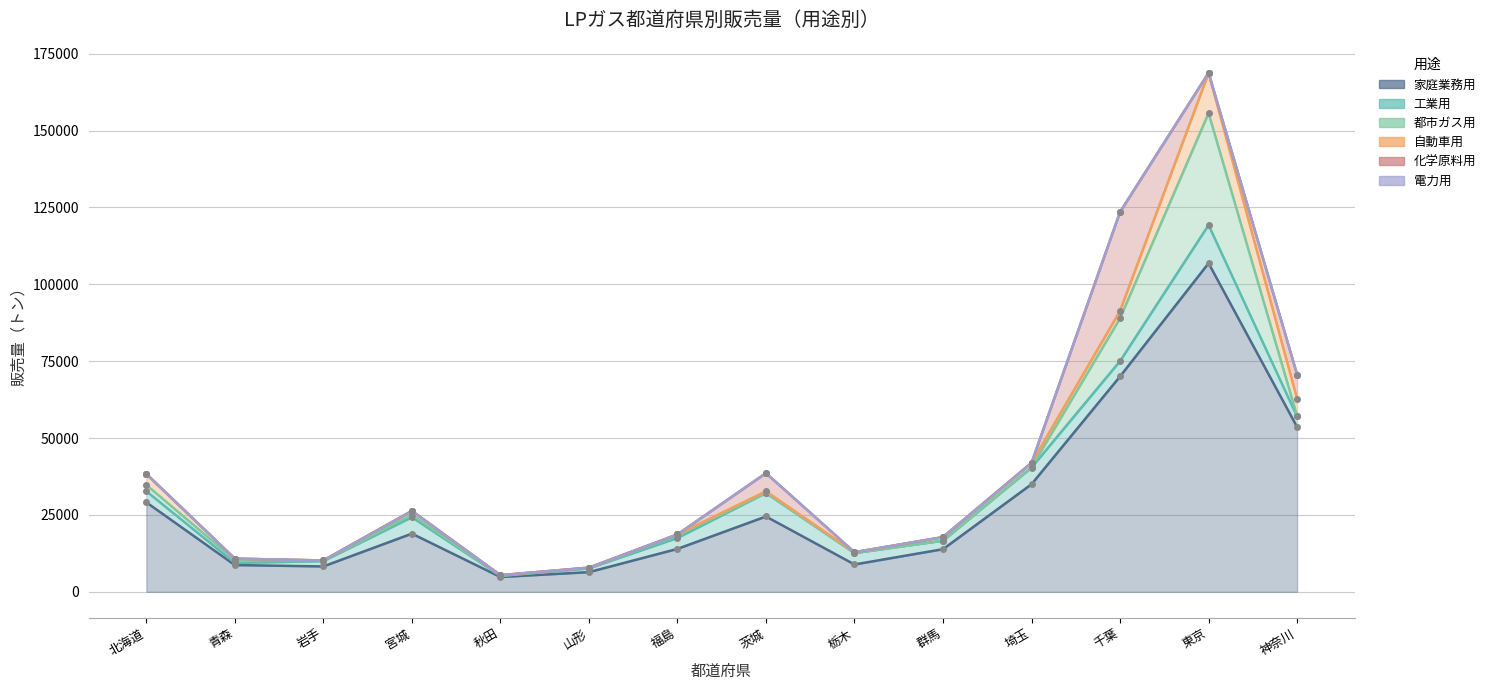

Is it true that 都市ガス用 equals 1324 at 北海道?

False